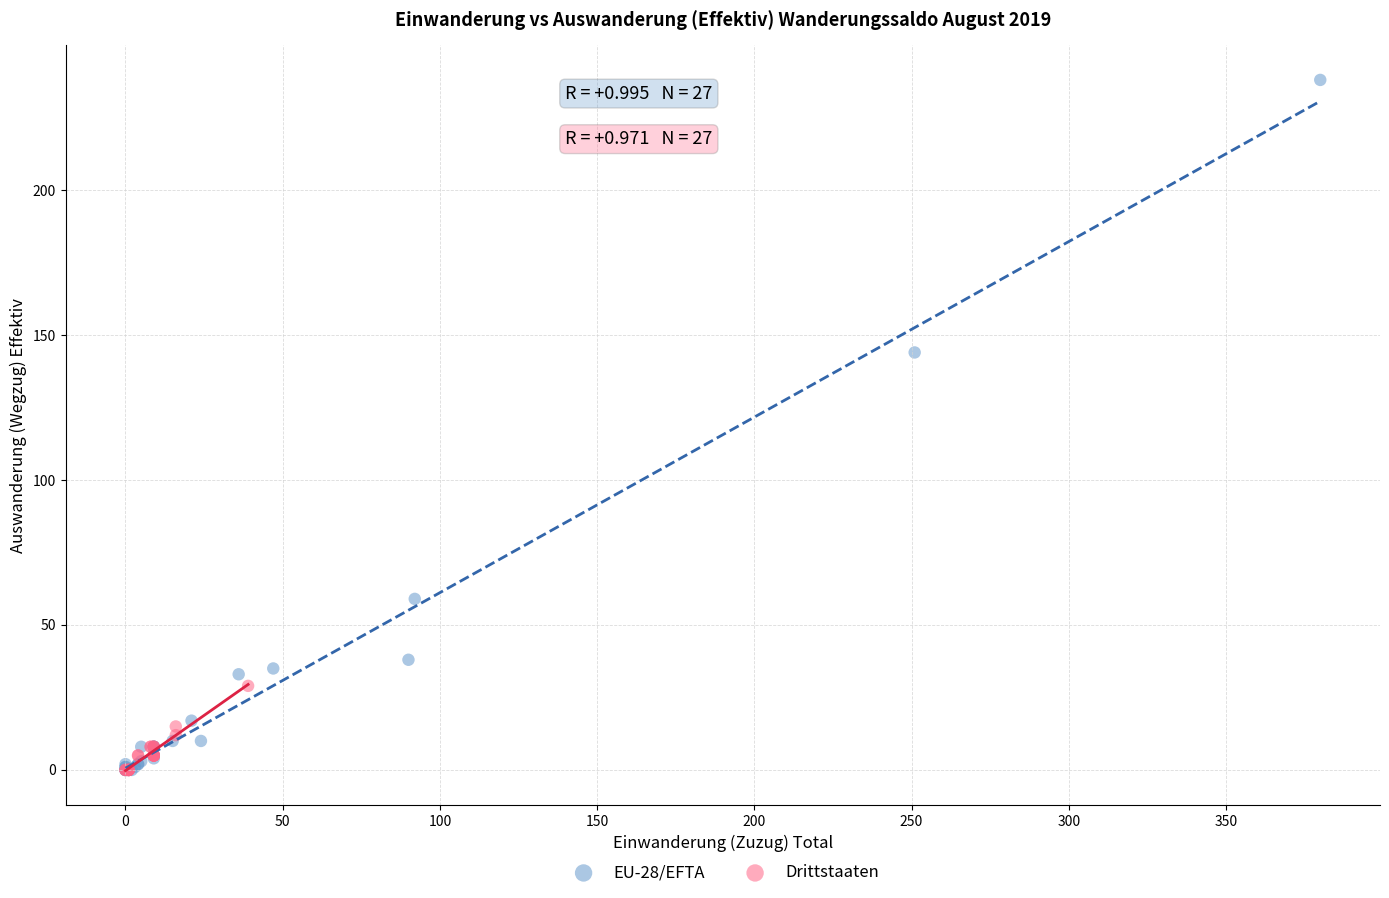

Which series has the largest Y range (max minus min)?

EU-28/EFTA